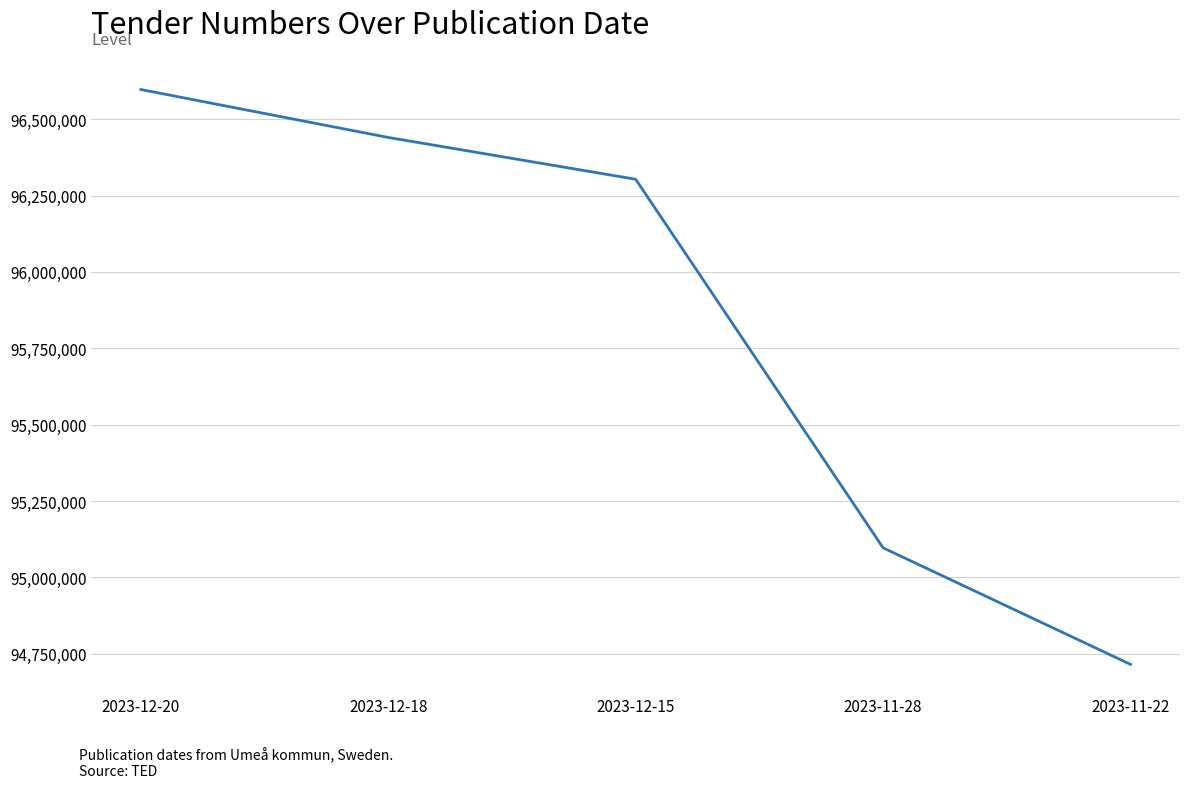

What is the difference between the maximum and minimum values?

1882347